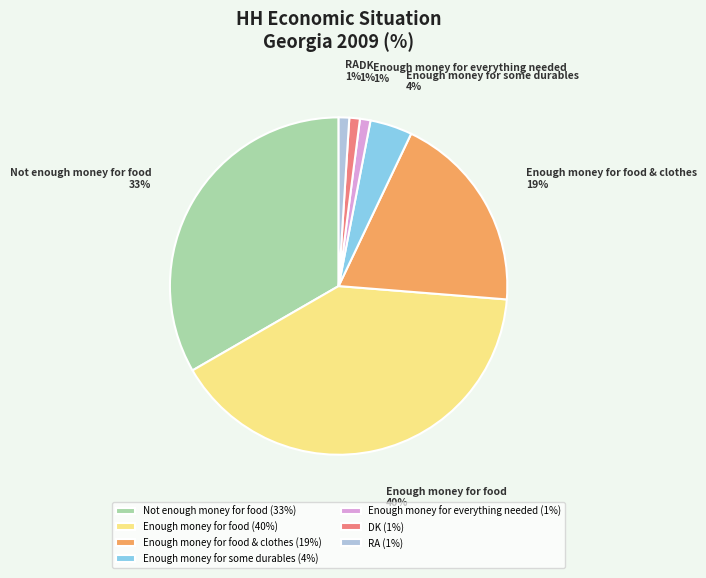

To the nearest percent, what is the difference between the largest and smallest slice percentages?

39%